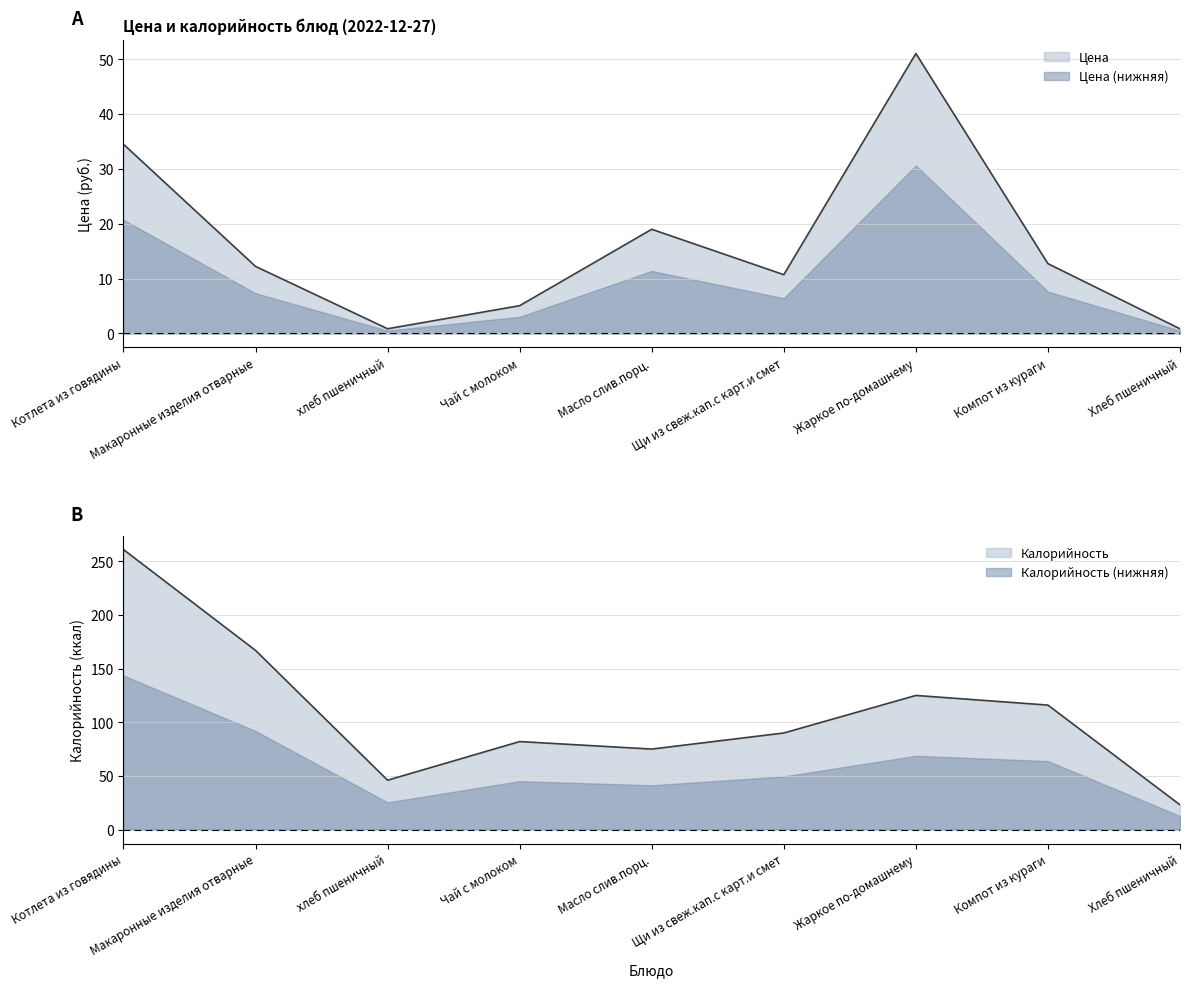

True or false: Цена and Калорийность cross at least once.

False